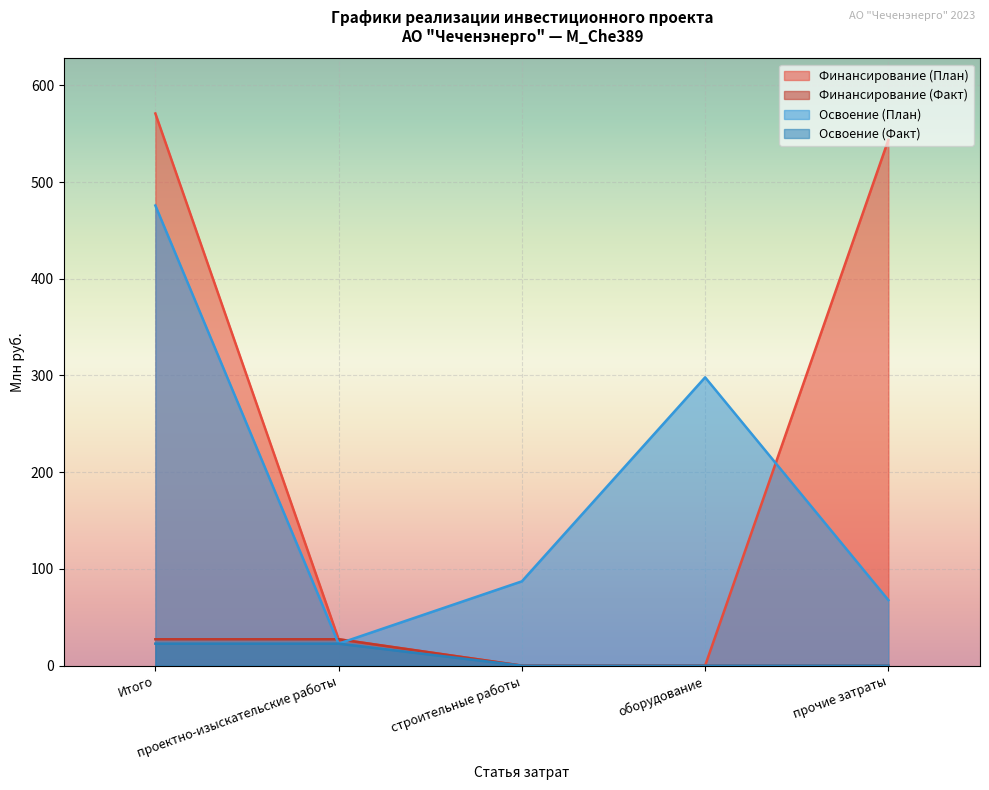

True or false: Освоение (Факт) has a value of 22.7 at проектно-изыскательские работы.

True